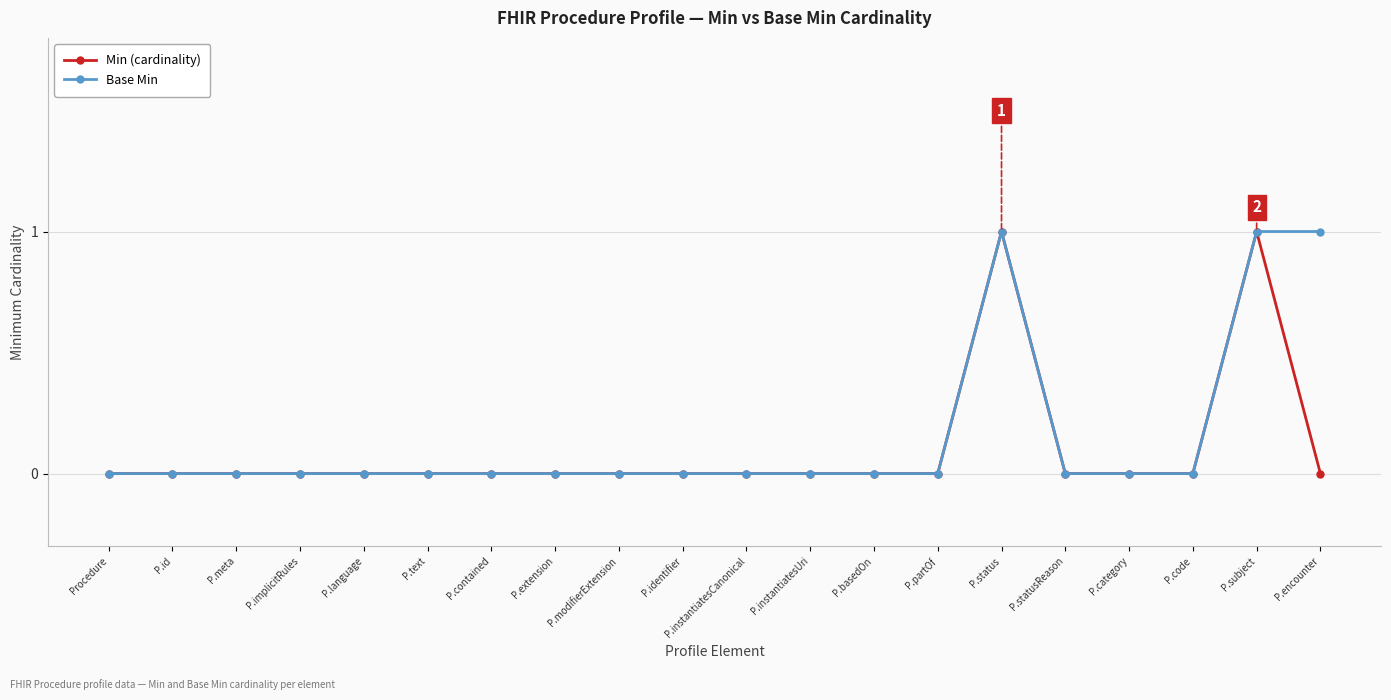

The Base Min series shows 1 at P.language. True or false?

False